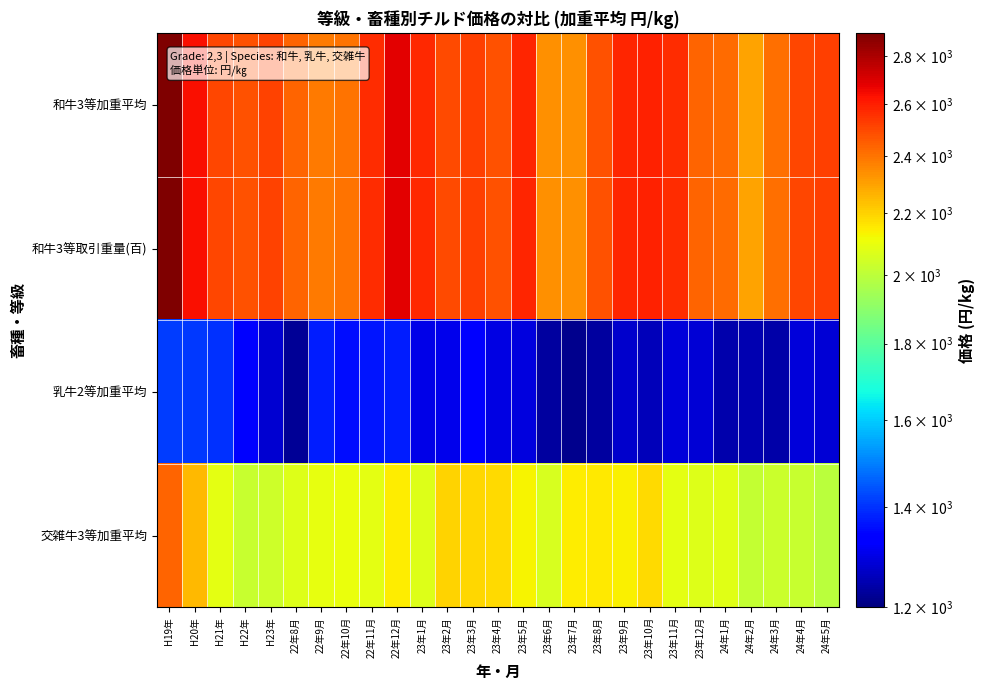

Which series has the largest total across all categories?

和牛3等加重平均